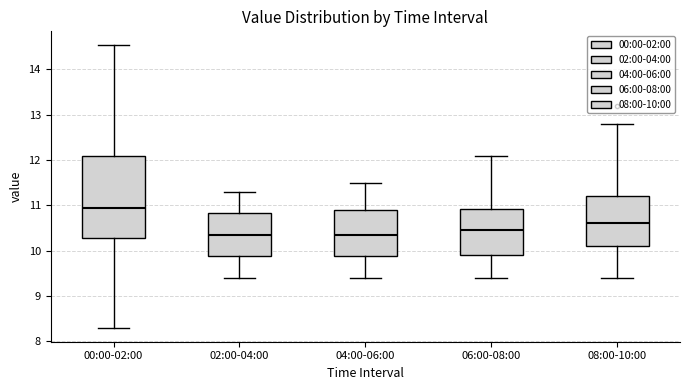

Comparing the boxes themselves (not the whiskers), which one is the tallest?

00:00-02:00